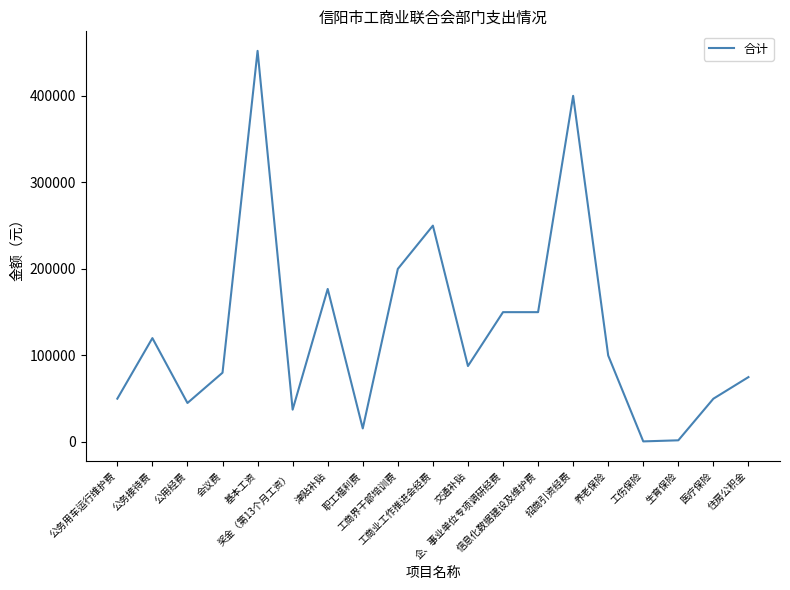

What is the greatest value displayed?

452004